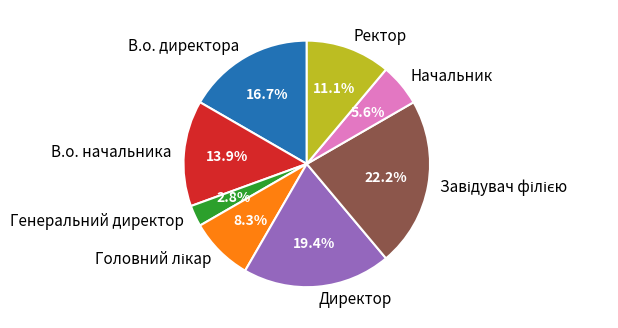

Is there any slice that represents more than half of the pie?

No